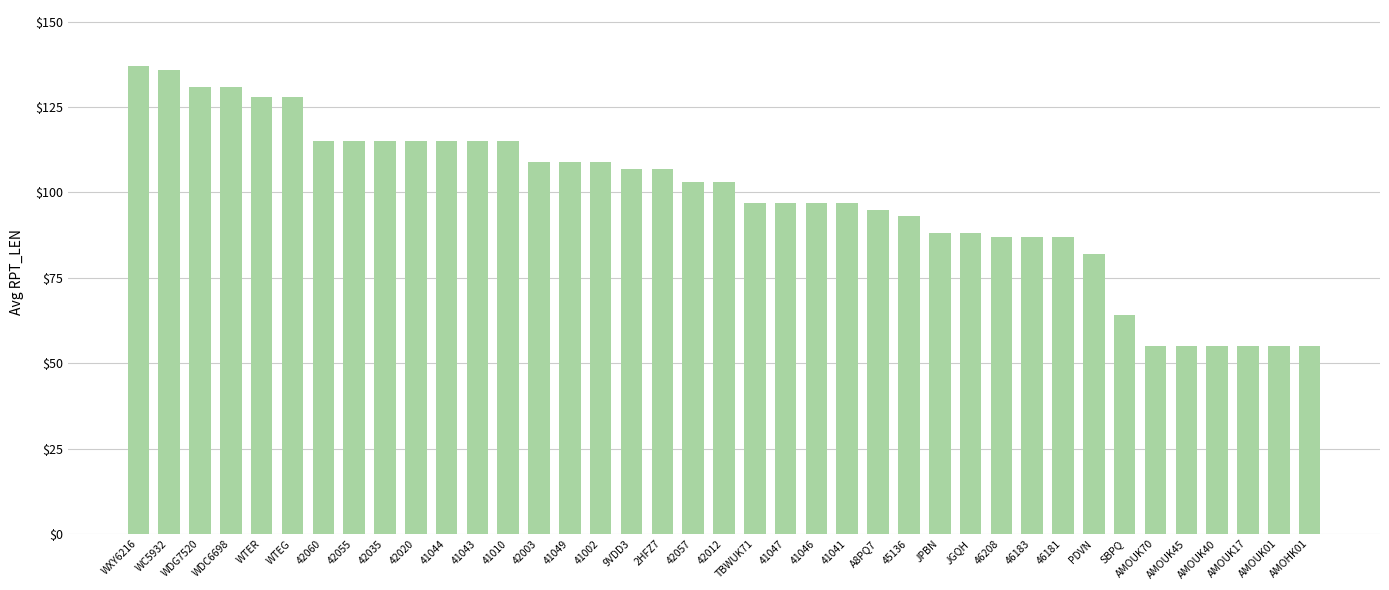

What position from the left is TBWUK71?

21